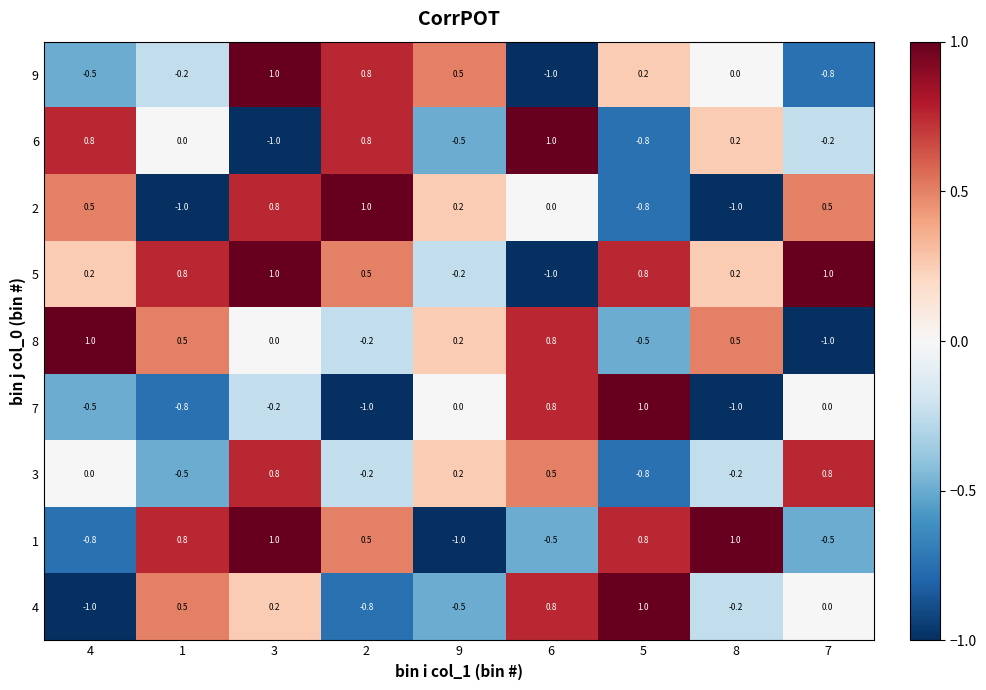

At how many categories does at least one series exceed 0?

9